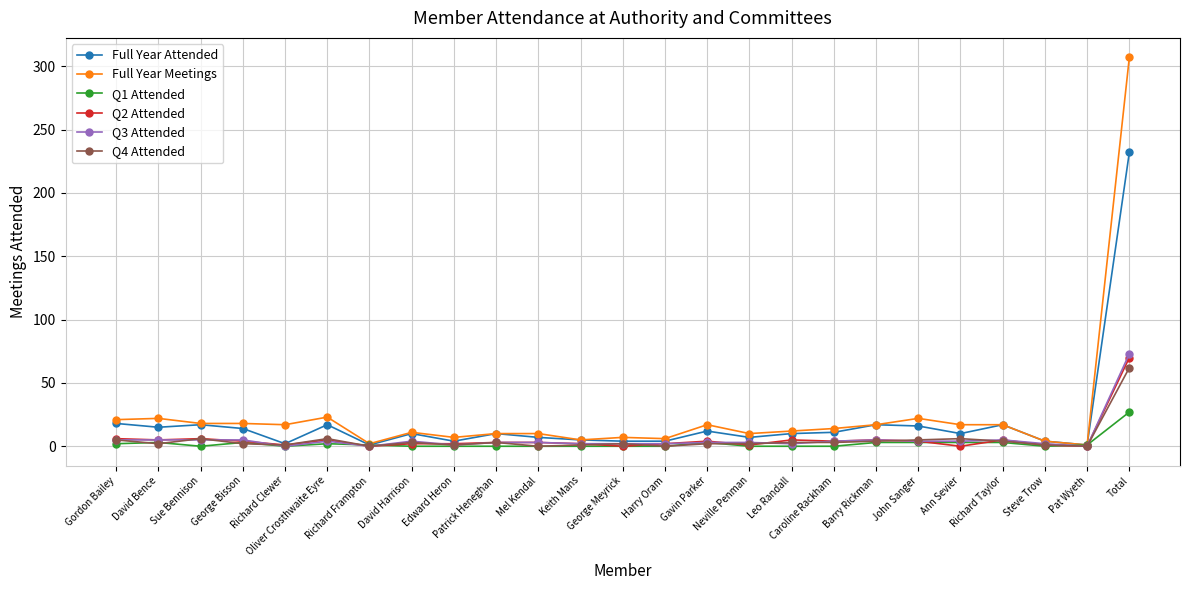

What is the label of the 4th point from the right?

Richard Taylor